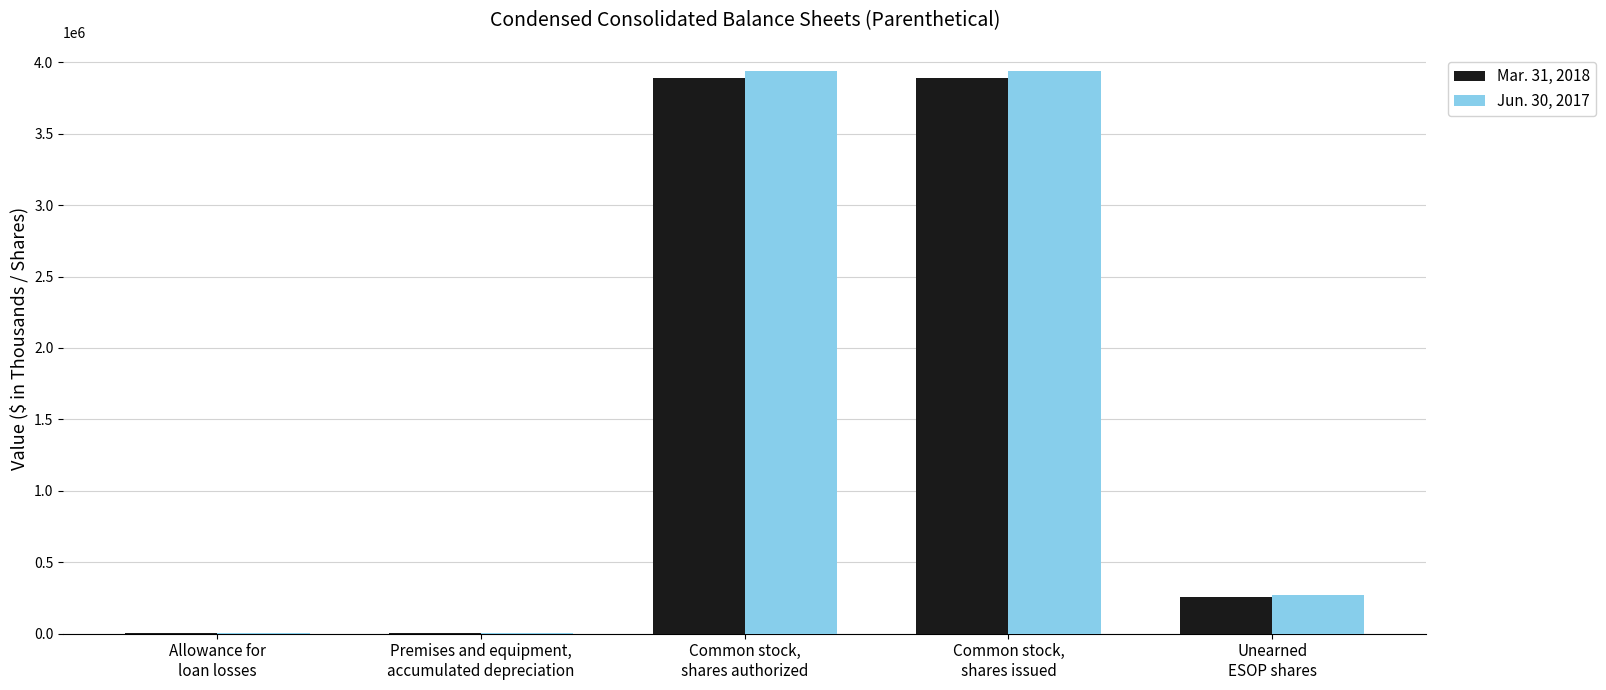

Reading right to left, transcribe all the data shown in this chart.

Mar. 31, 2018: 254996	3891408	3891408	6619	5703
Jun. 30, 2017: 269430	3940408	3940408	6249	6835